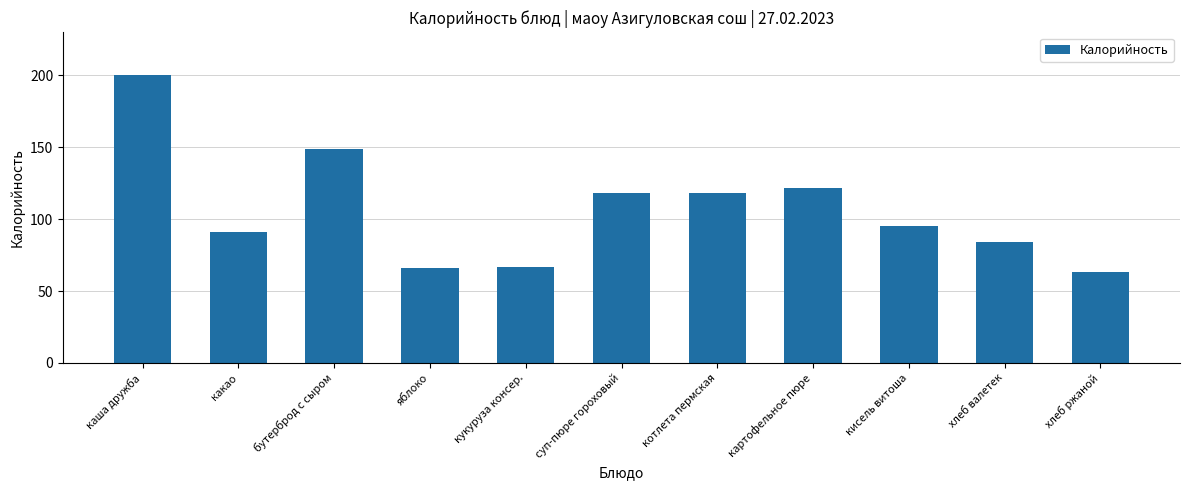

Does the chart contain stacked bars?

No